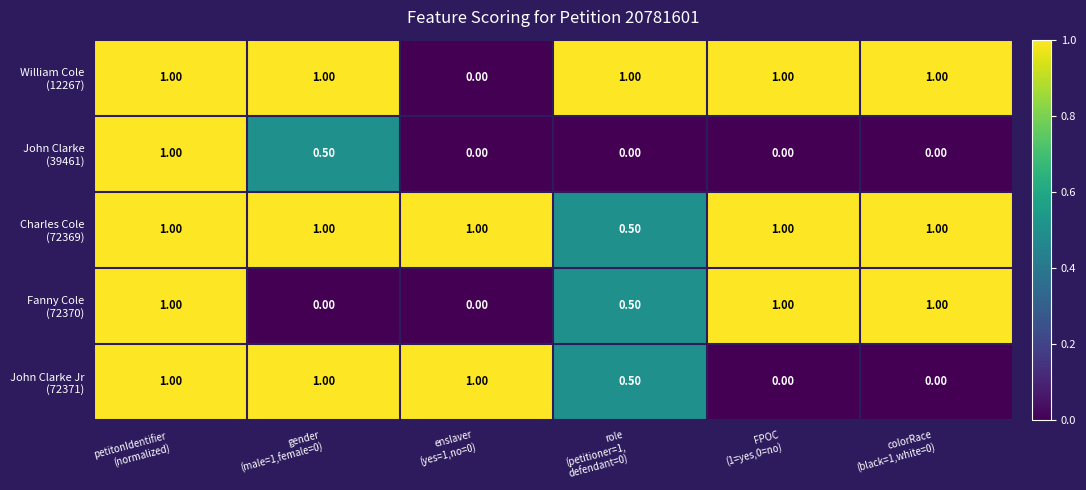

How many distinct data groups are displayed?

5